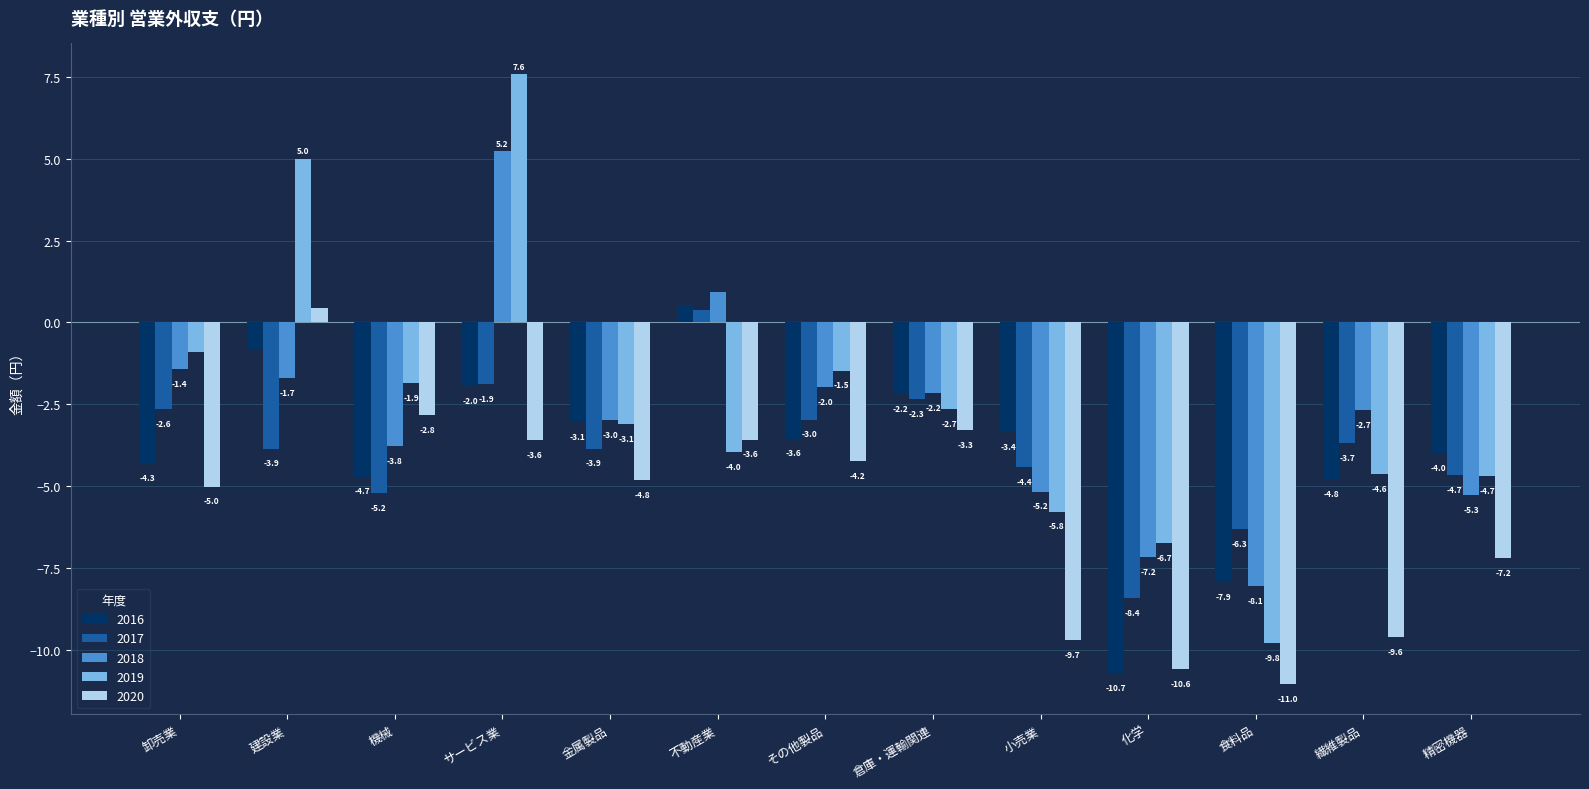

How many values in 2017 are above zero?

1